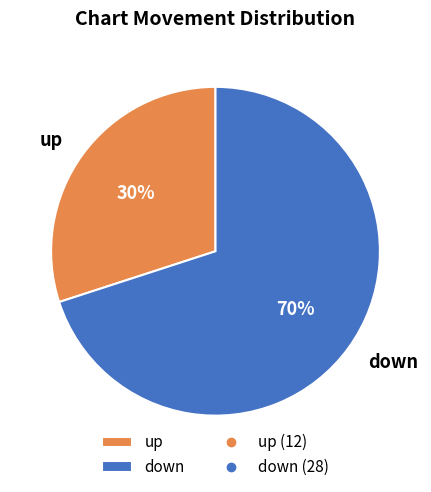

Which slice represents more than half of the pie?

down